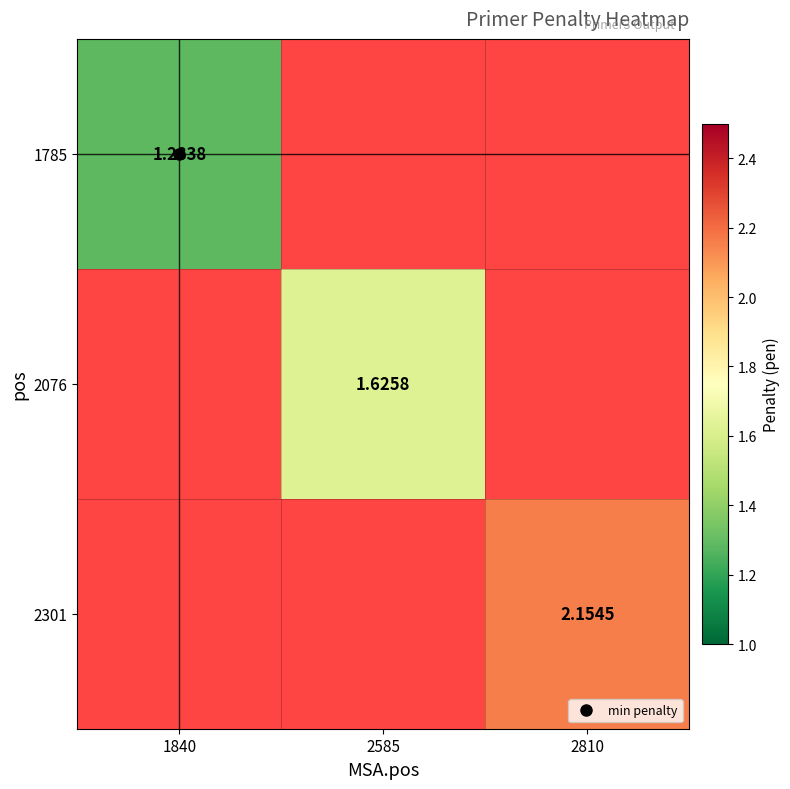

List the labels in order of 2301 value, smallest first.

1840, 2585, 2810